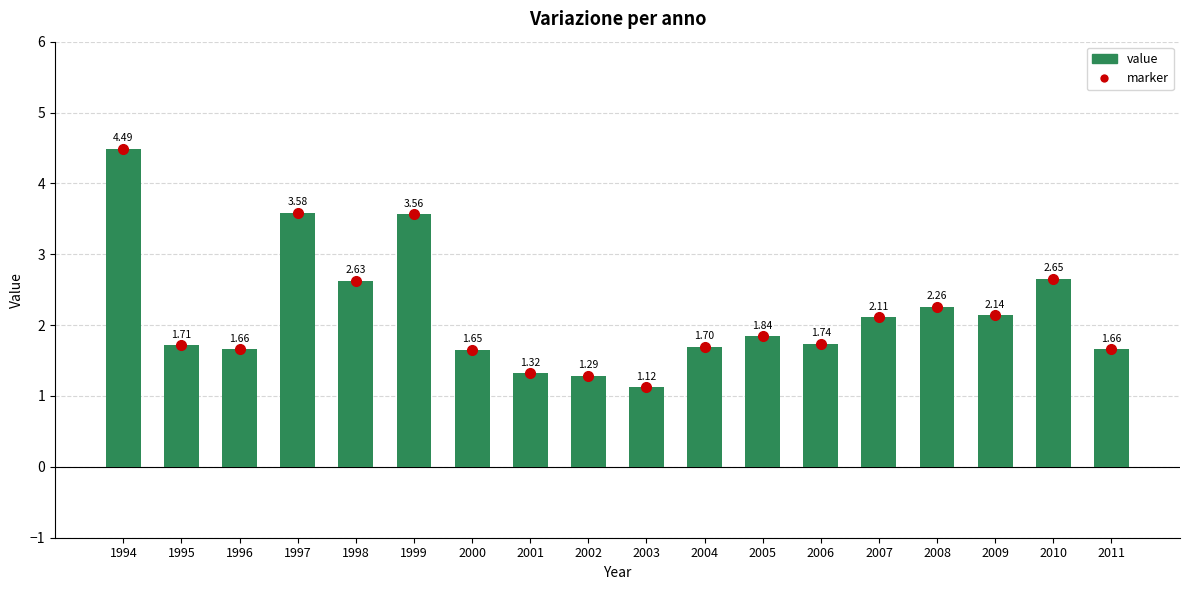

Are the bars grouped side by side (vs. stacked)?

No